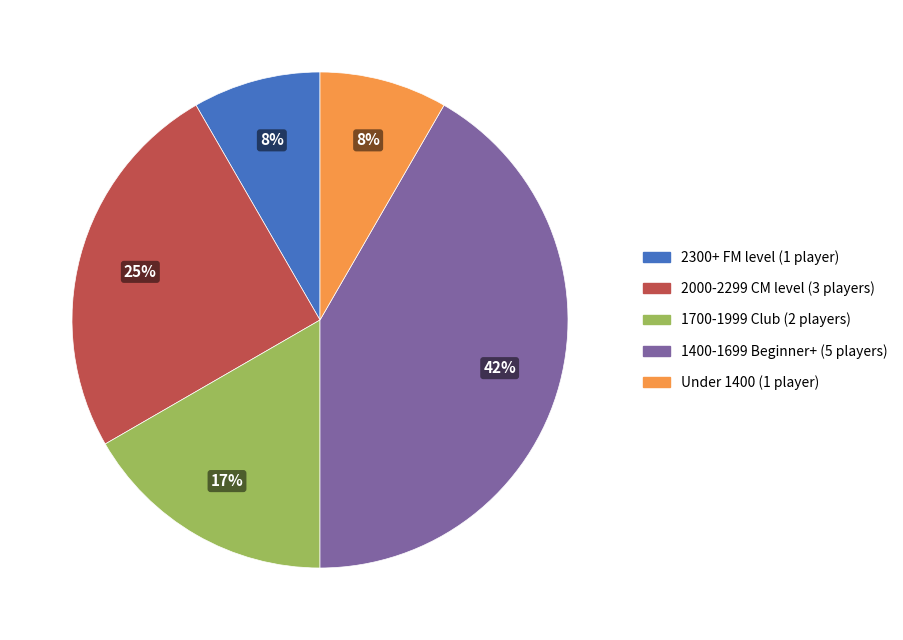

Does any single category account for the majority?

No